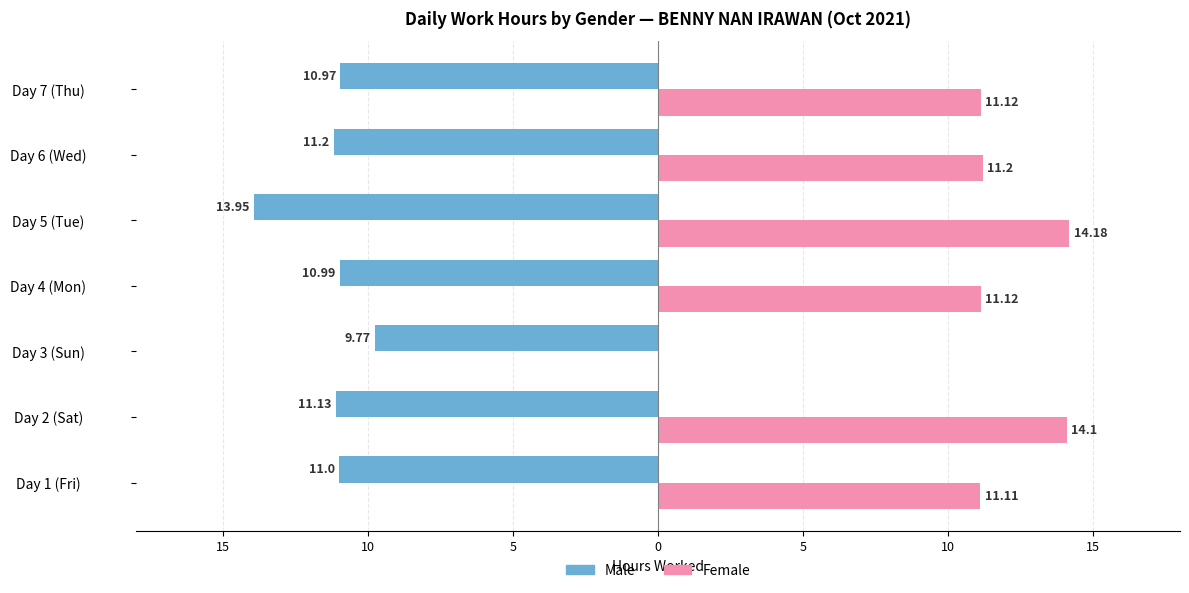

What are all the series names shown in the legend?

Male, Female